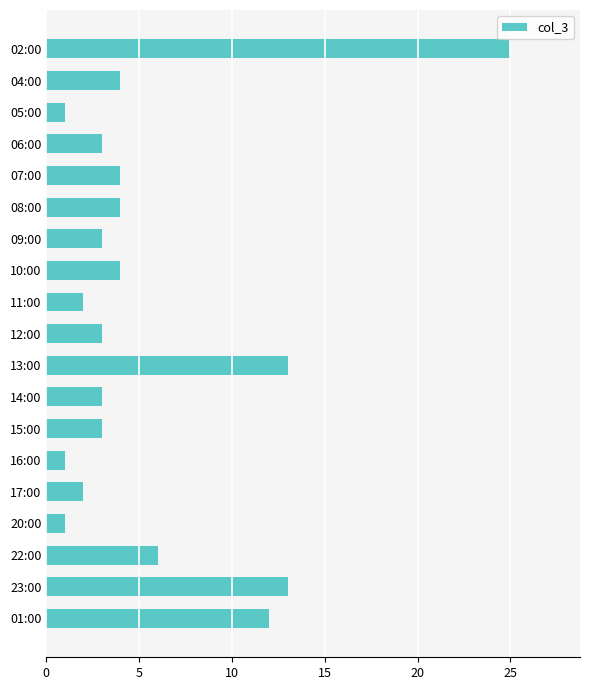

What is the difference between the maximum and second lowest values?

24